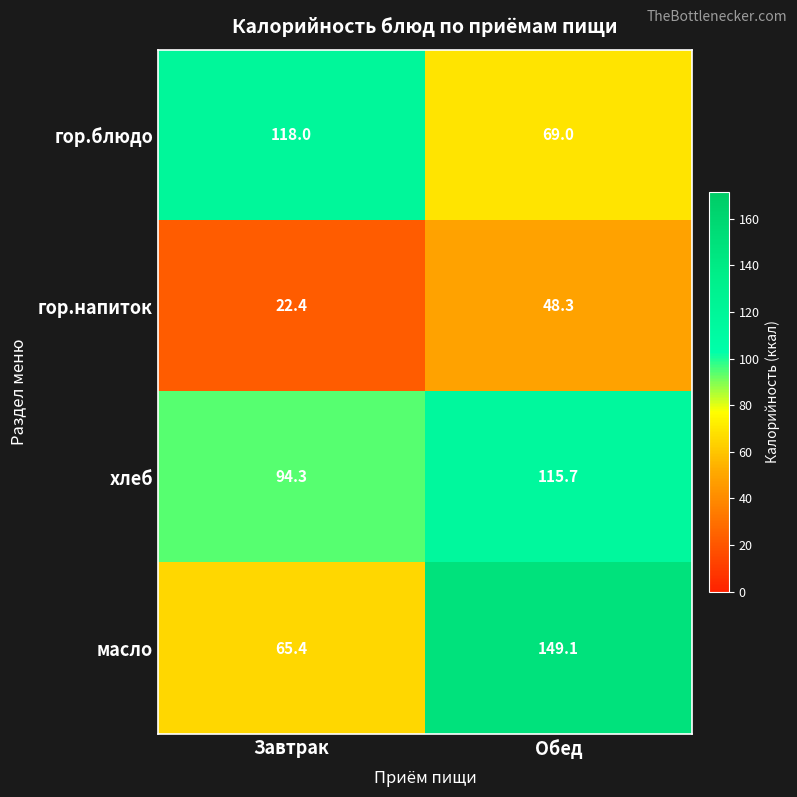

What is the sum of all хлеб values?

210.0